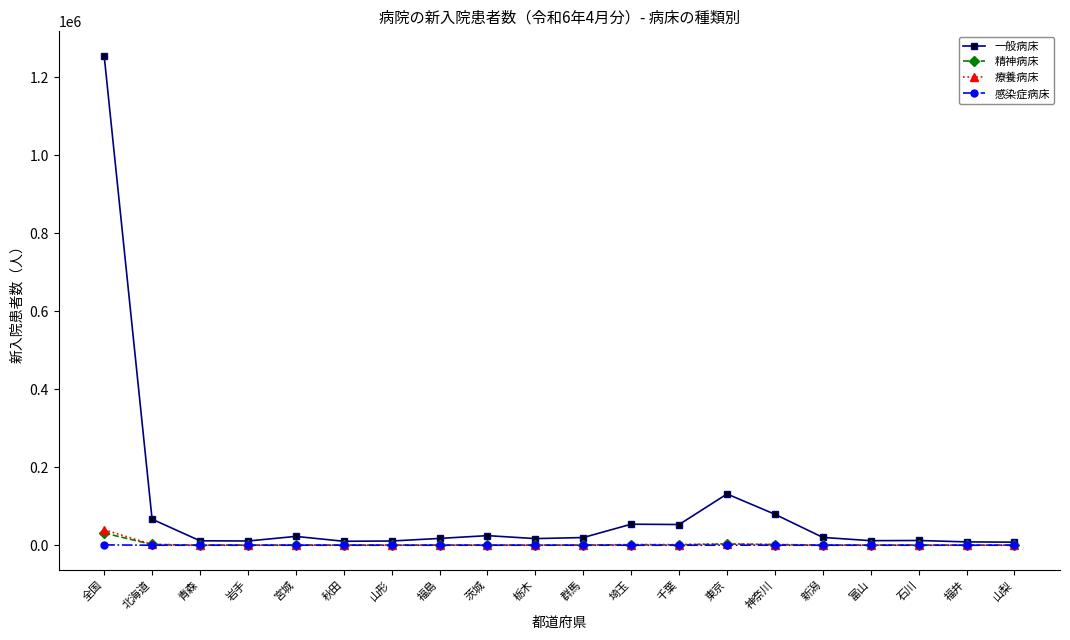

Which series has the widest spread of values?

一般病床